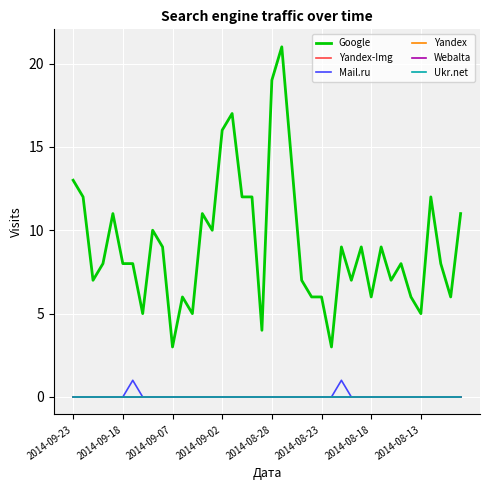

Reading left to right, extract all data points from this chart.

Google: 13	12	7	8	11	8	8	5	10	9	3	6	5	11	10	16	17	12	12	4	19	21	14	7	6	6	3	9	7	9	6	9	7	8	6	5	12	8	6	11
Yandex-Img: 0	0	0	0	0	0	0	0	0	0	0	0	0	0	0	0	0	0	0	0	0	0	0	0	0	0	0	0	0	0	0	0	0	0	0	0	0	0	0	0
Mail.ru: 0	0	0	0	0	0	1	0	0	0	0	0	0	0	0	0	0	0	0	0	0	0	0	0	0	0	0	1	0	0	0	0	0	0	0	0	0	0	0	0
Yandex: 0	0	0	0	0	0	0	0	0	0	0	0	0	0	0	0	0	0	0	0	0	0	0	0	0	0	0	0	0	0	0	0	0	0	0	0	0	0	0	0
Webalta: 0	0	0	0	0	0	0	0	0	0	0	0	0	0	0	0	0	0	0	0	0	0	0	0	0	0	0	0	0	0	0	0	0	0	0	0	0	0	0	0
Ukr.net: 0	0	0	0	0	0	0	0	0	0	0	0	0	0	0	0	0	0	0	0	0	0	0	0	0	0	0	0	0	0	0	0	0	0	0	0	0	0	0	0